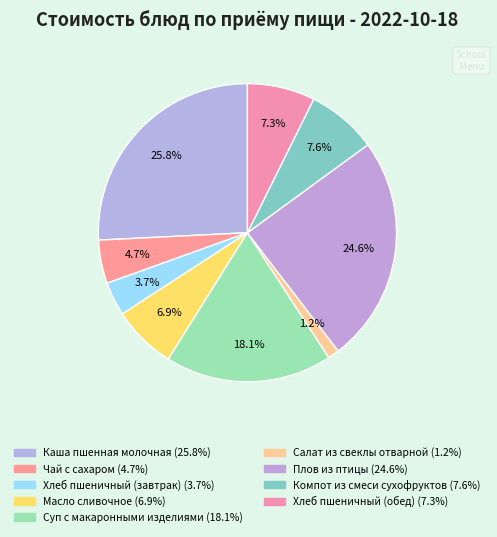

Combined, what portion of the pie is Хлеб пшеничный (завтрак) and Каша пшенная молочная?

29.5%